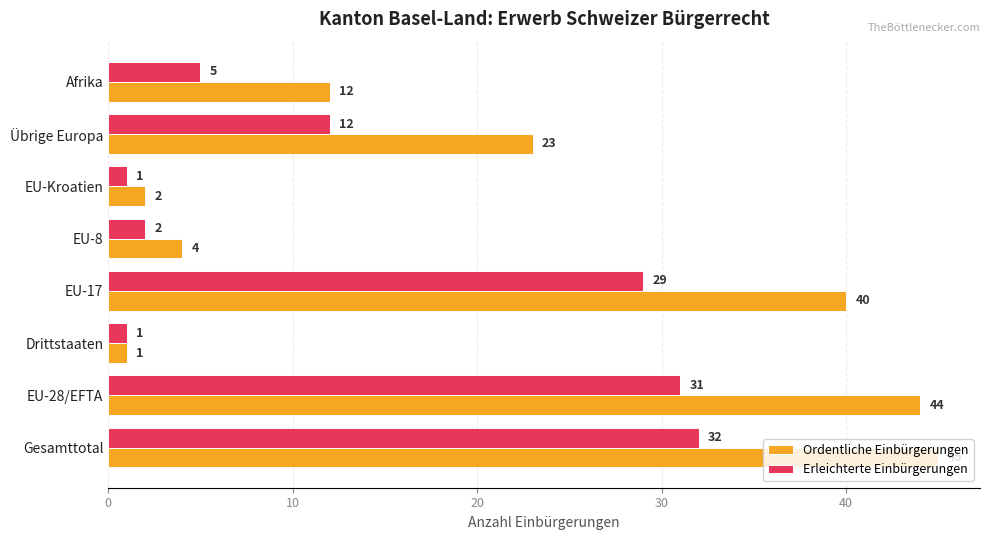

What is the highest value of the Erleichterte Einbürgerungen series?

32